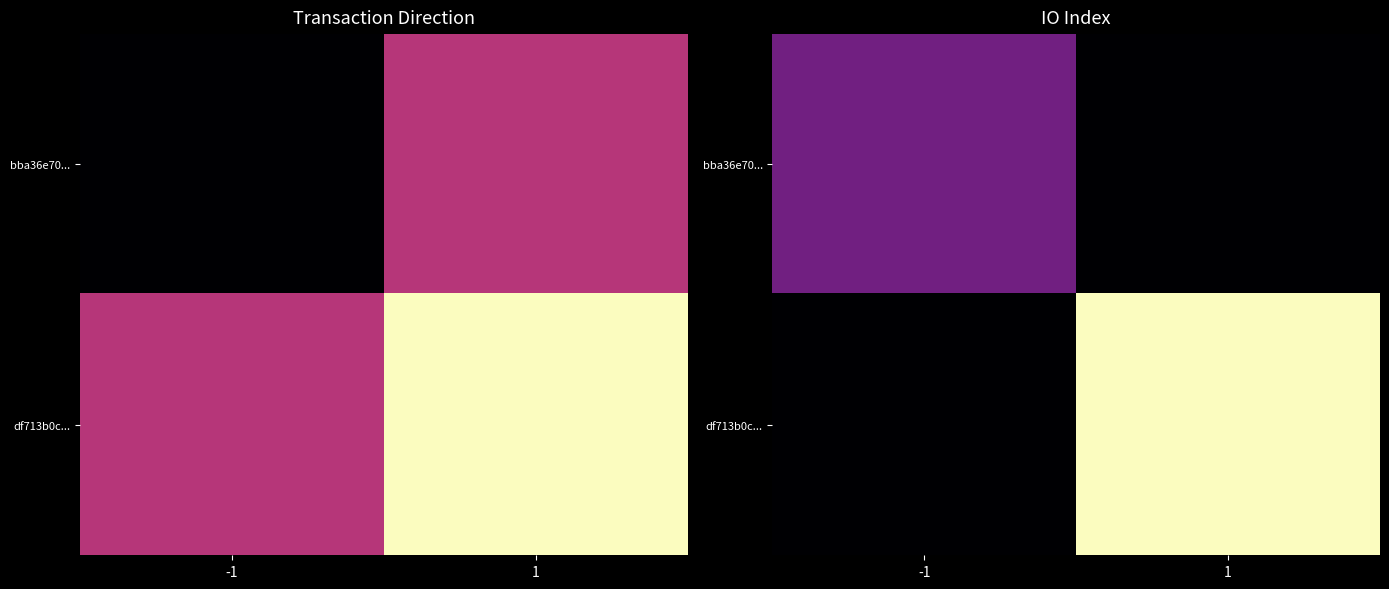

Rank the series by their average value, from lowest to highest.

bba36e70..., df713b0c...